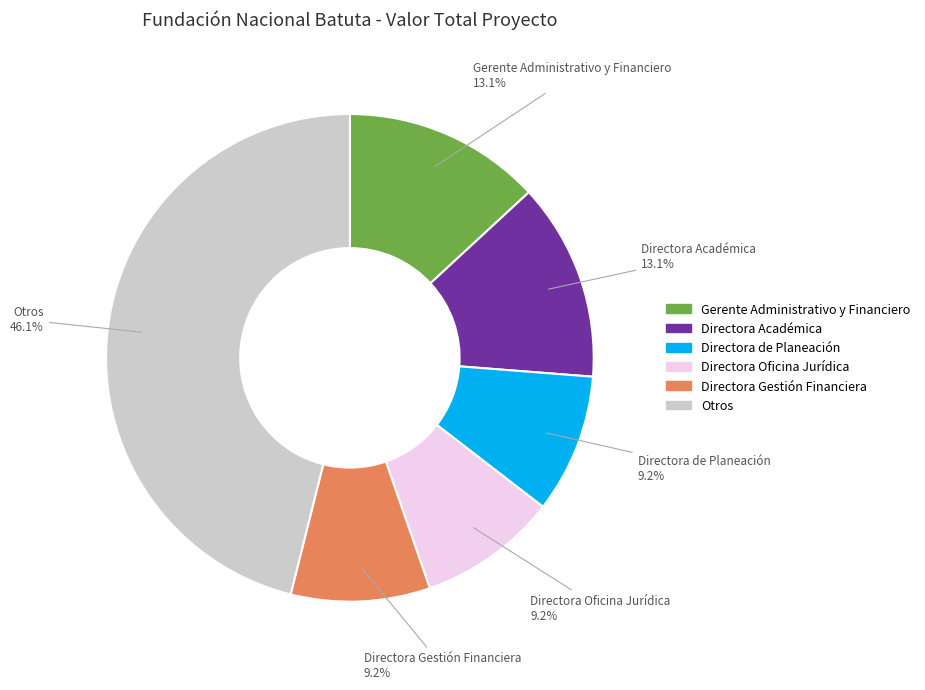

Does any single category account for the majority?

No